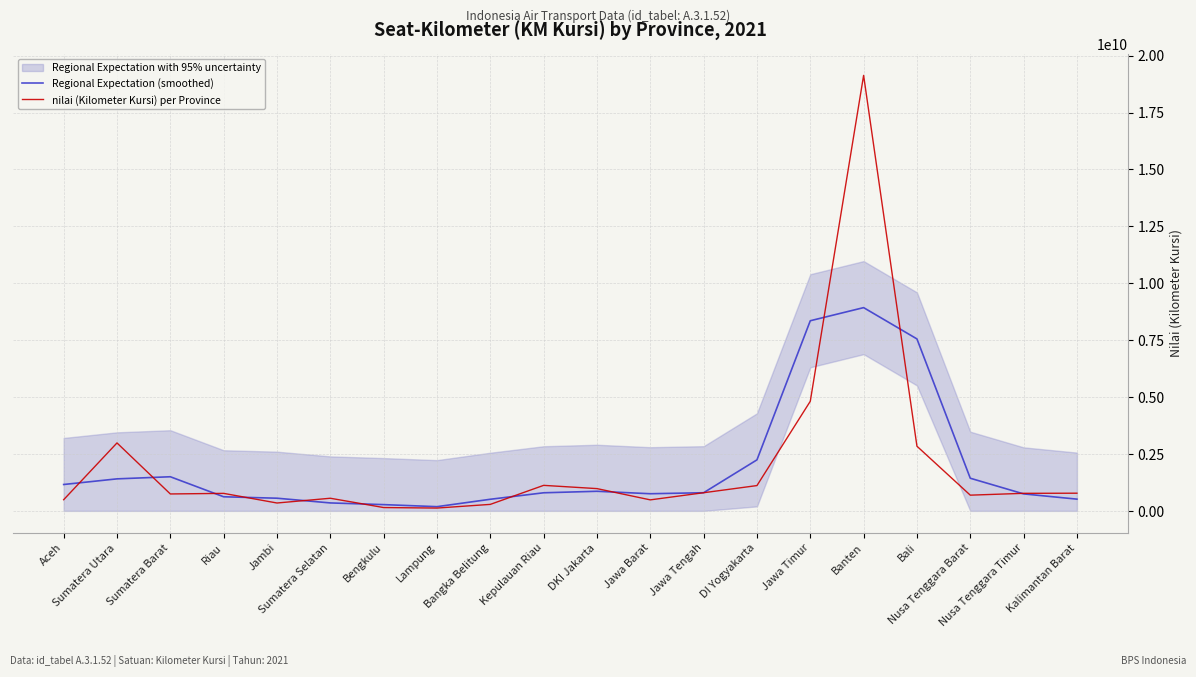

What position from the right is Riau?

17